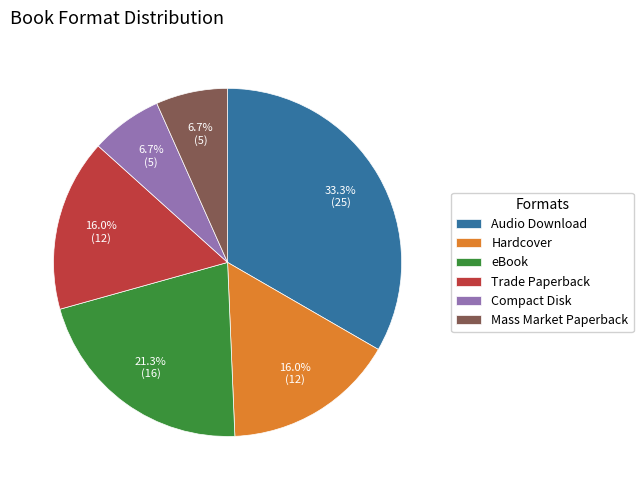

What is the total percentage of eBook and Hardcover?

37.3%